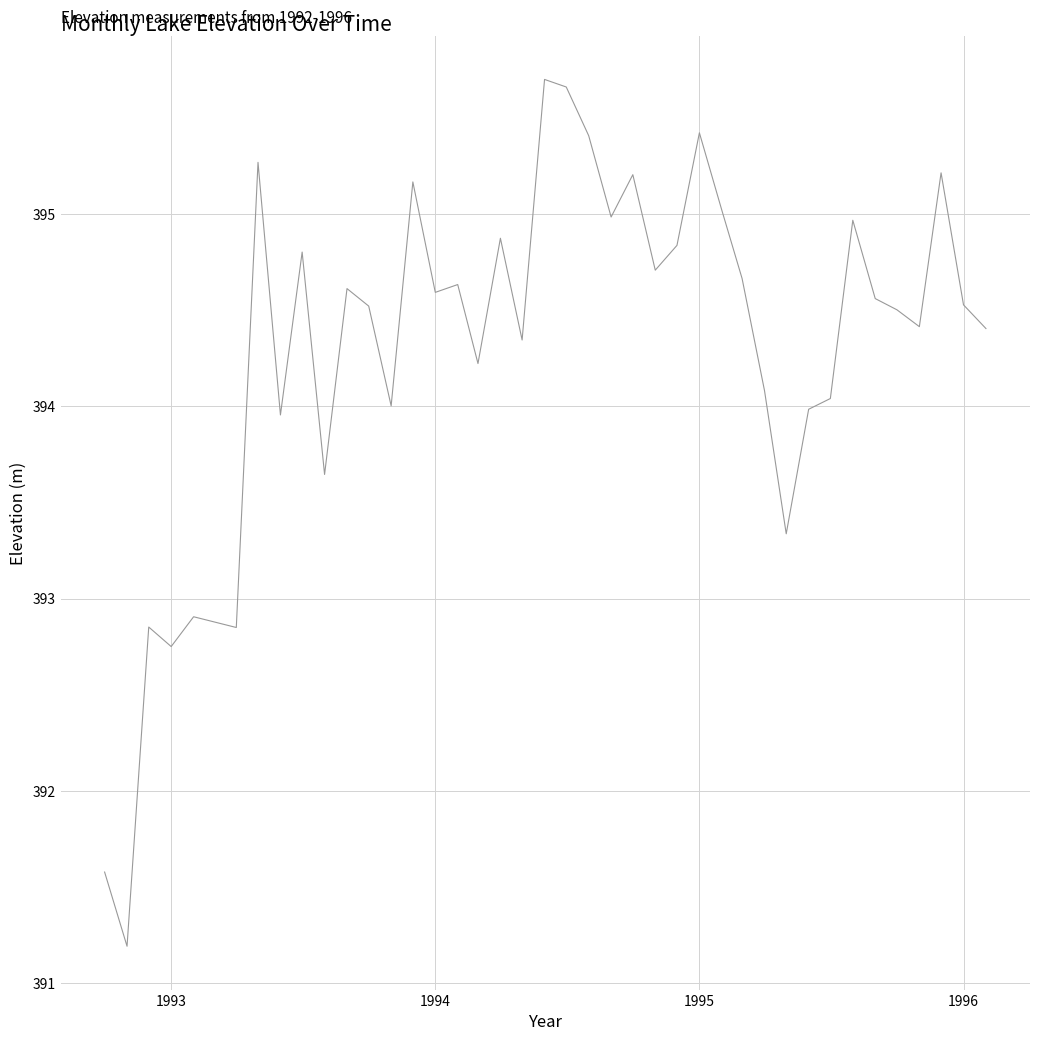

What is the maximum value shown in the chart?

395.7